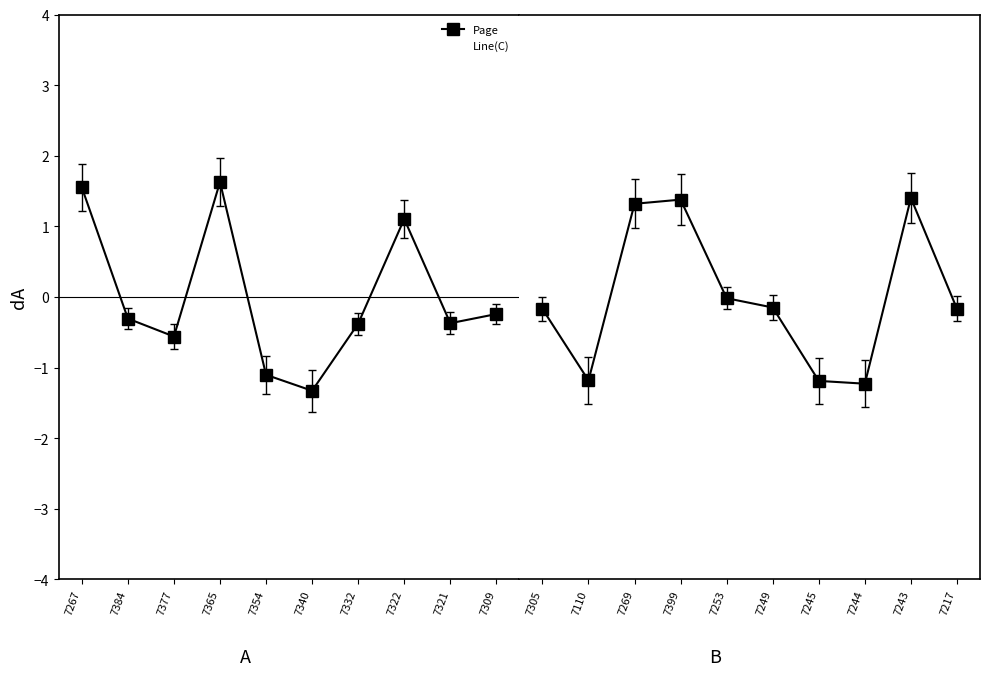

The value of Line(C) at 7384 is 0.2. True or false?

True